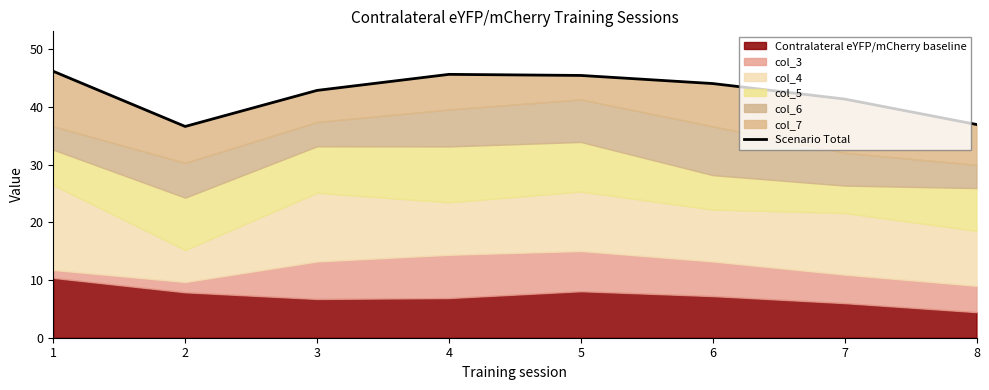

Count the number of categories in the chart.

8